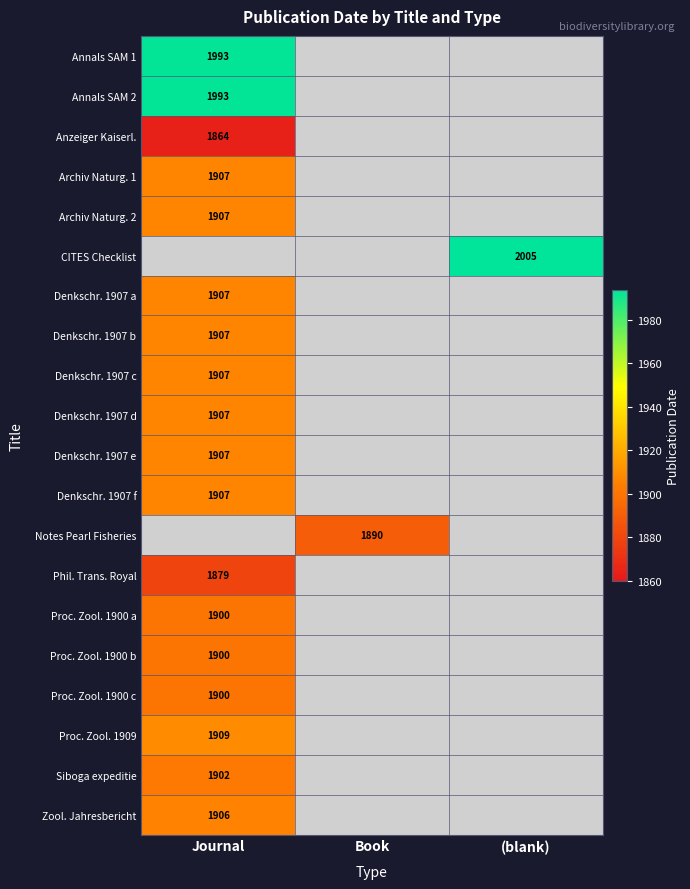

The Proc. Zool. 1900 c series shows 2840 at Journal. True or false?

False